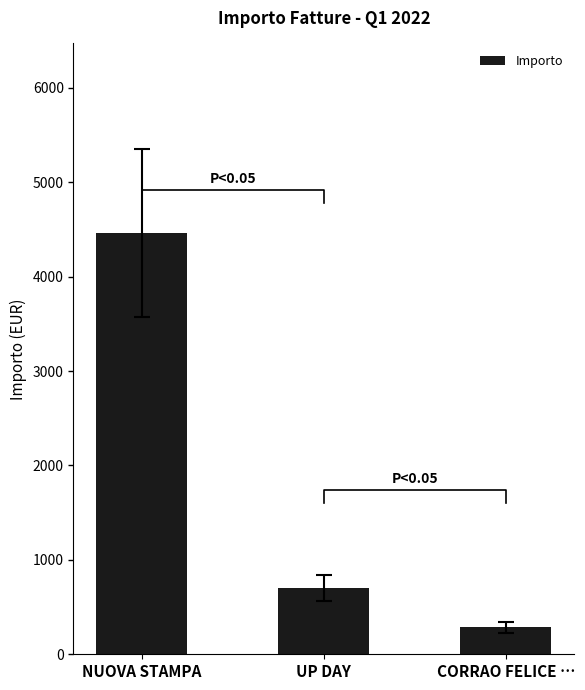

What is the ratio of the value at NUOVA STAMPA to the value at CORRAO FELICE …?

15.7